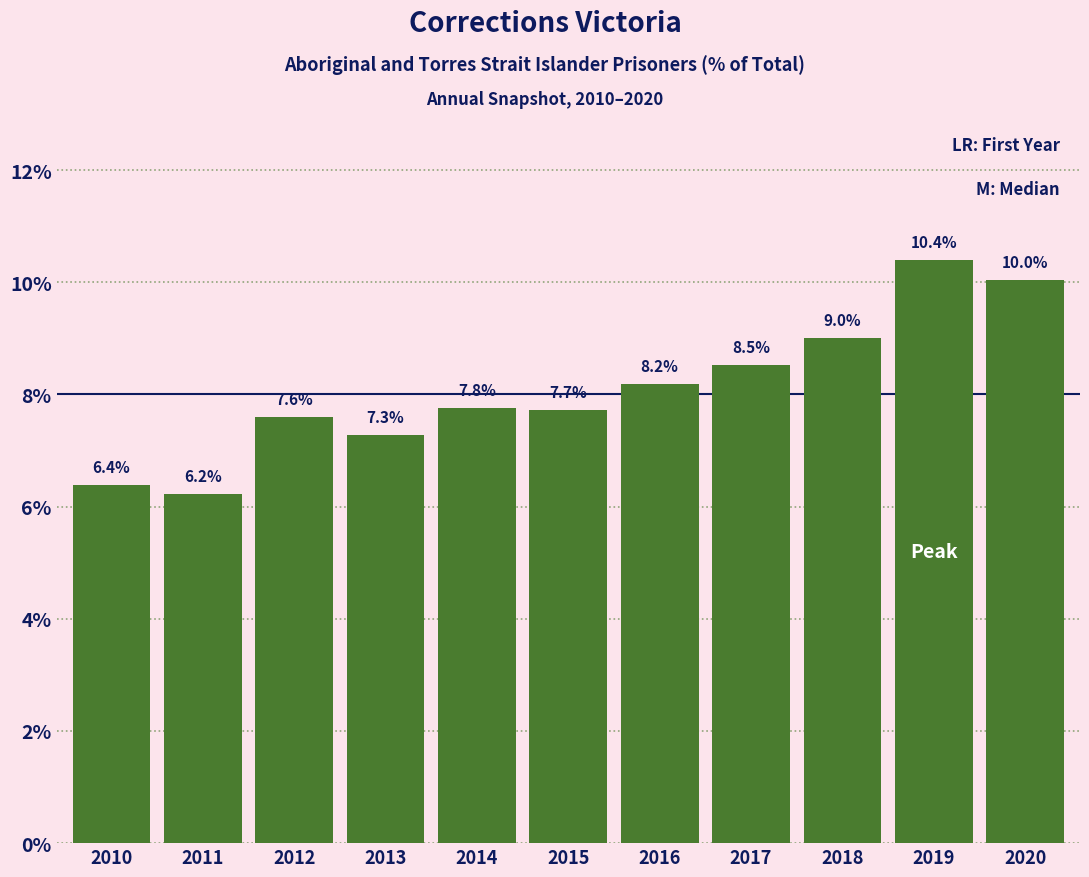

Reading left to right, list all the values displayed in this chart.

6.4	6.2	7.6	7.3	7.8	7.7	8.2	8.5	9.0	10.4	10.0